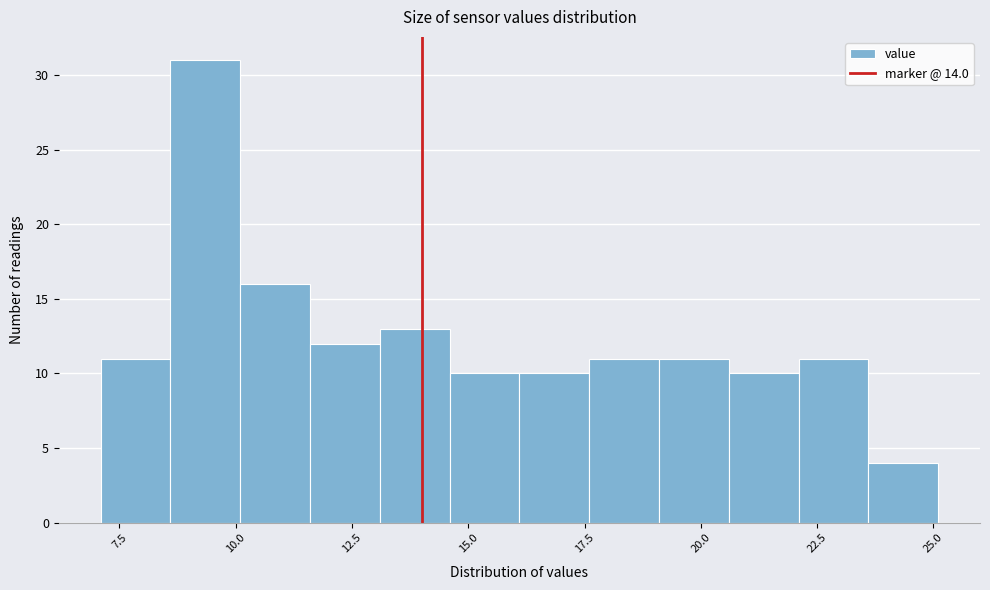

Read against the x-axis, roughly where is the centre of the tallest bar?

9.5